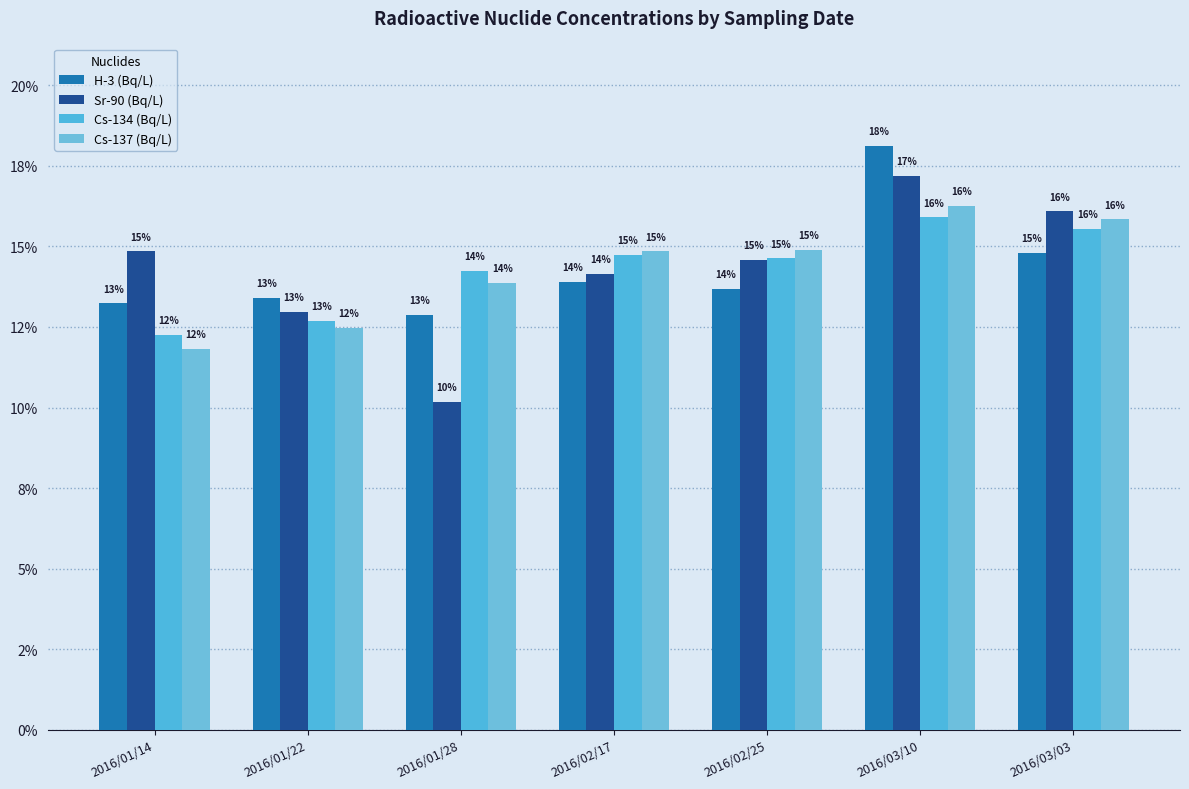

What is the difference between the maximum and minimum values in the Cs-137 (Bq/L) series?

4.4